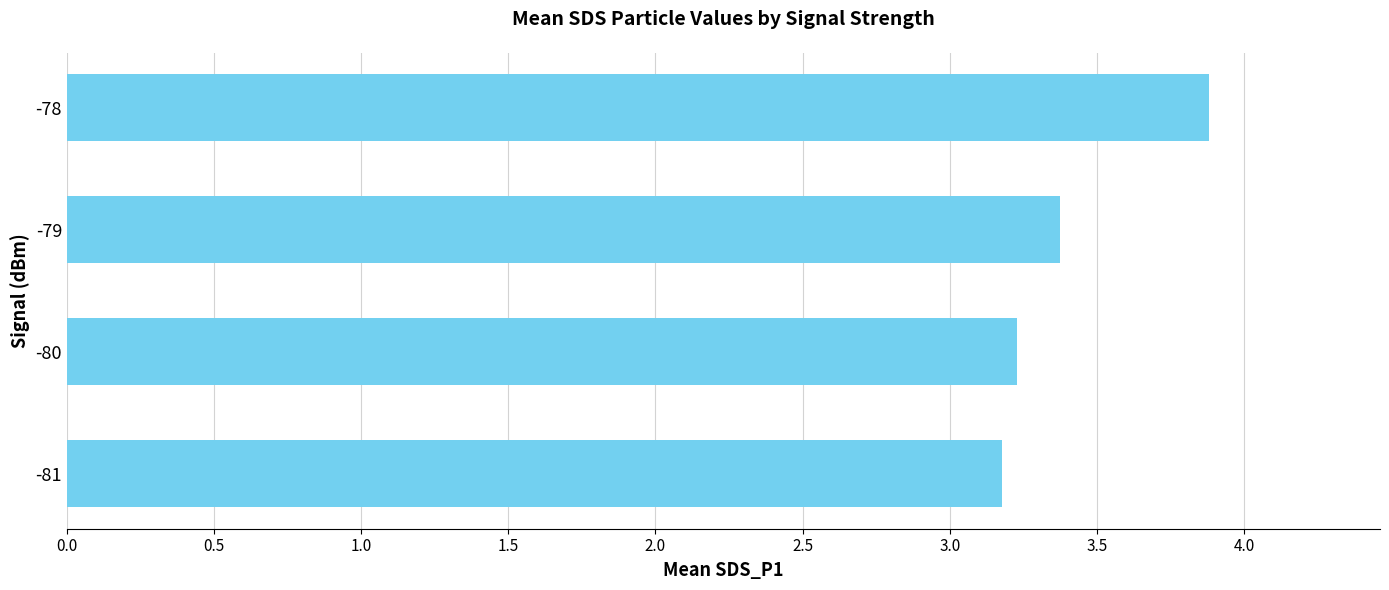

What is the approximate value at -78?

3.9